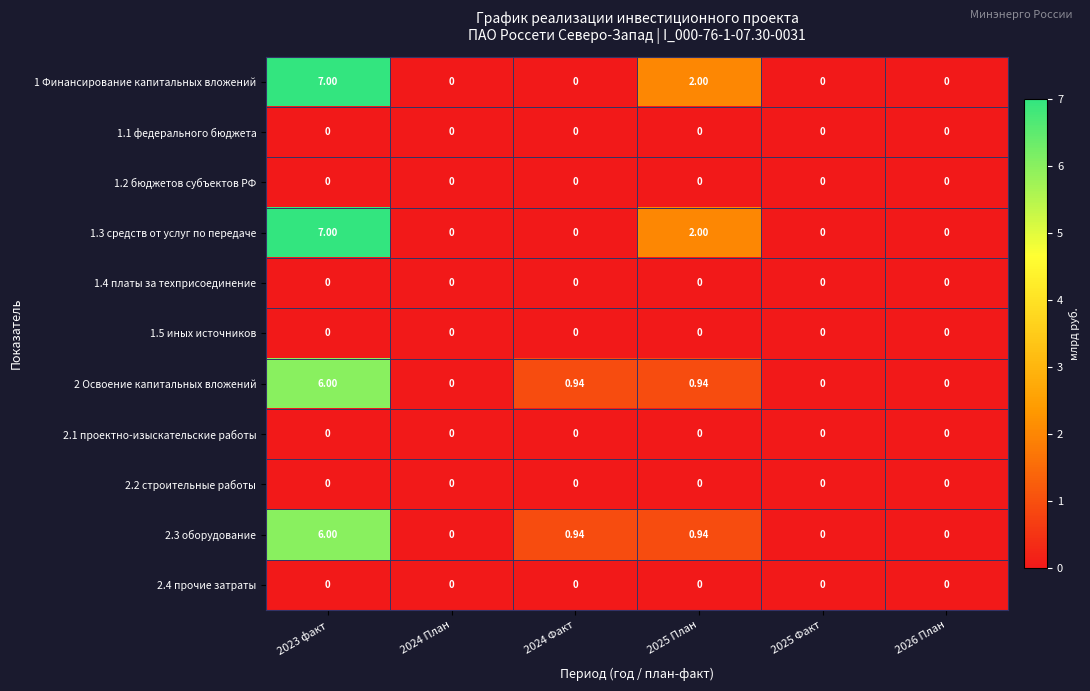

At how many categories does at least one series exceed 1?

2